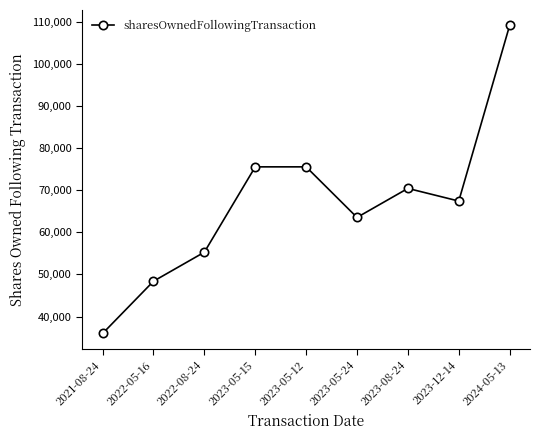

How many lines are shown in the chart?

1